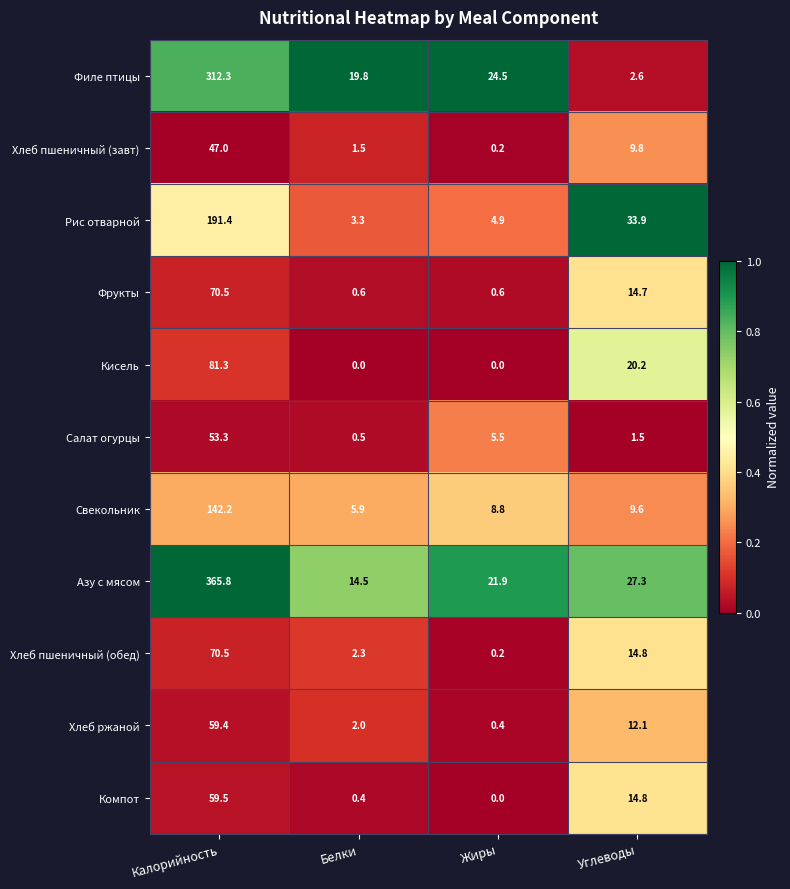

Count the number of categories in the chart.

4